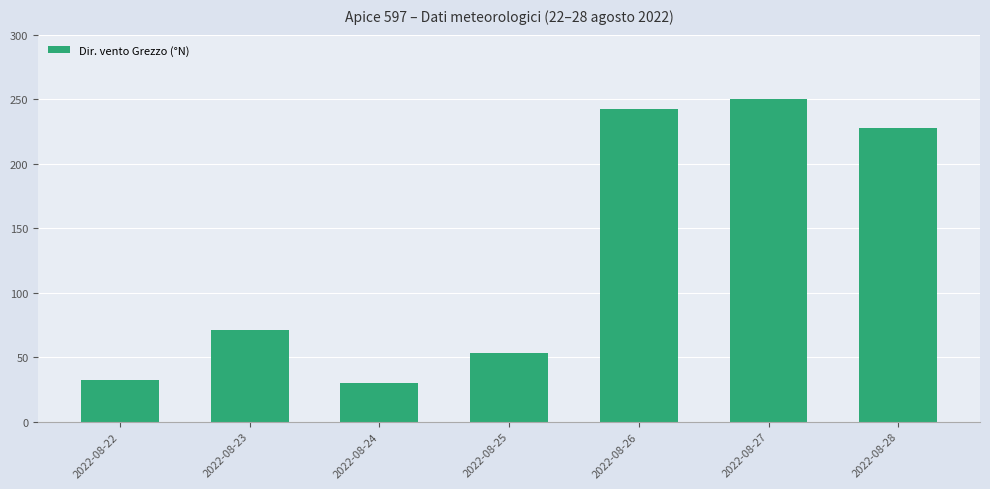

Does the chart contain any negative values?

No